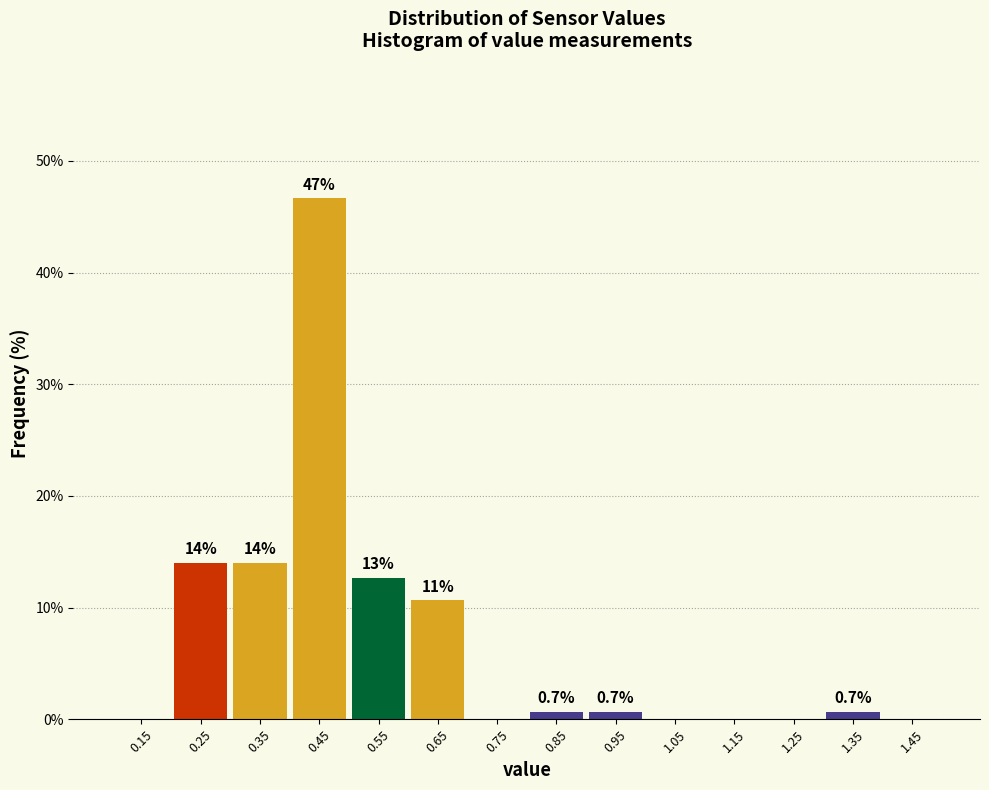

Which range on the x-axis has the tallest bar?

0.4 to 0.5